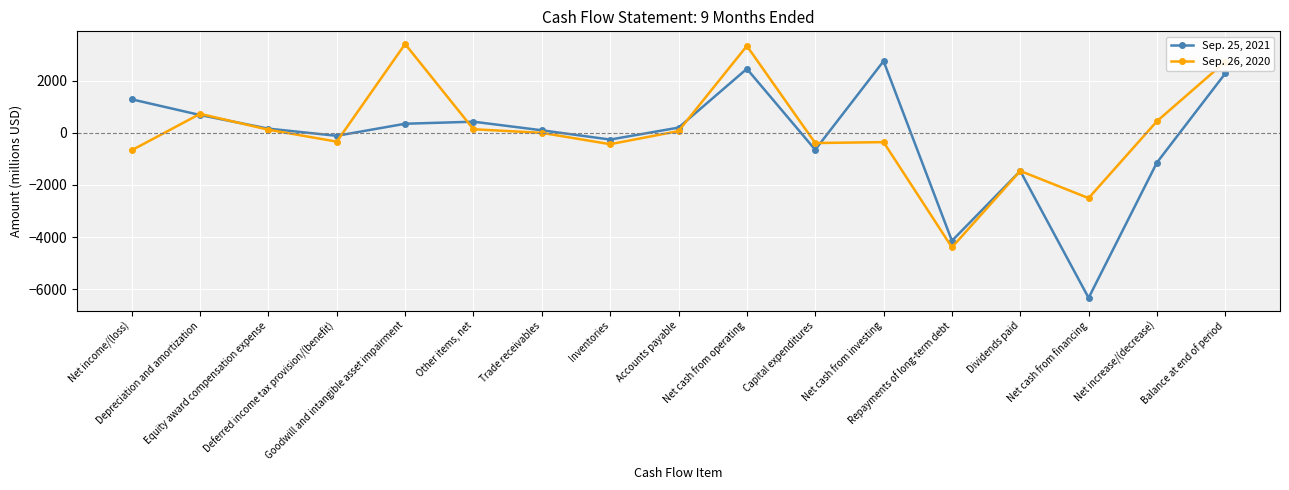

In Sep. 25, 2021, how many points are lower than both neighbors (excluding endpoints)?

5